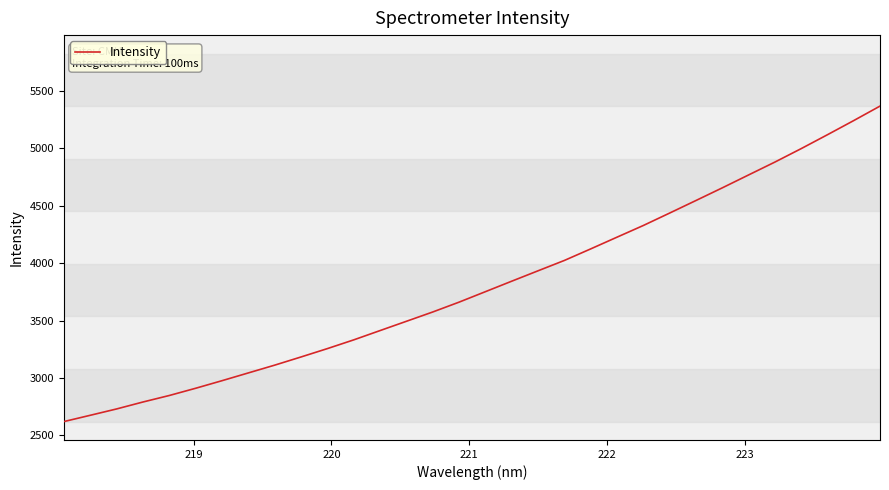

What is the greatest value displayed?

5368.6